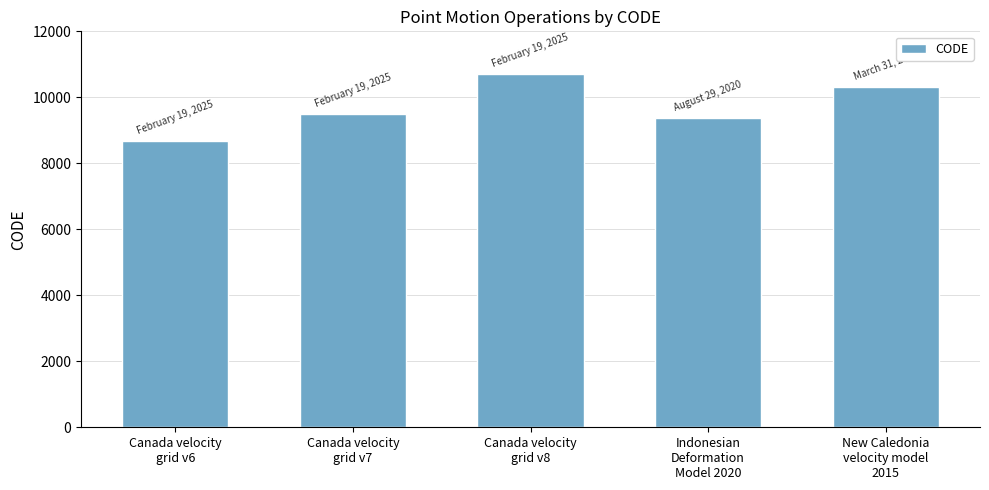

List the labels in order of value, smallest first.

Canada velocity
grid v6, Indonesian
Deformation
Model 2020, Canada velocity
grid v7, New Caledonia
velocity model
2015, Canada velocity
grid v8